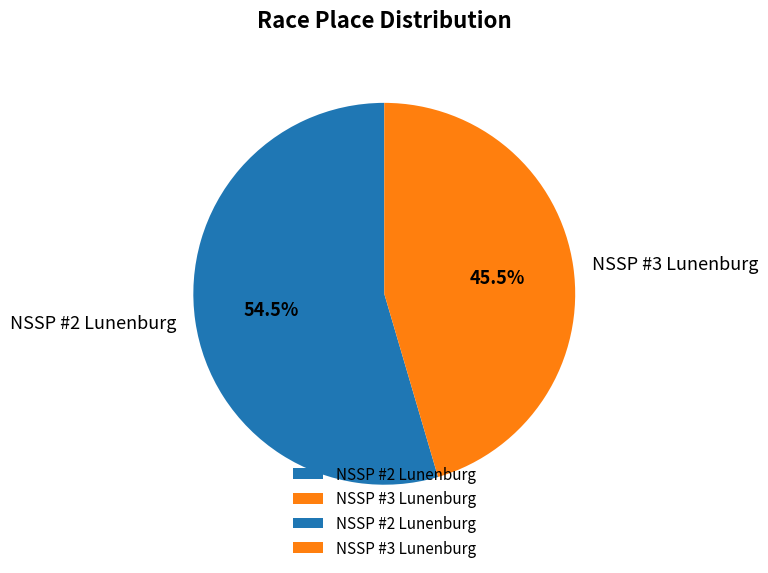

Rank the categories by value from highest to lowest.

NSSP #2 Lunenburg, NSSP #3 Lunenburg